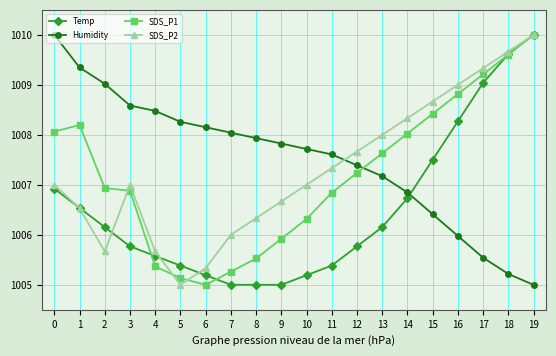

At 2, list the series in order from smallest to largest.

SDS_P2, Temp, SDS_P1, Humidity